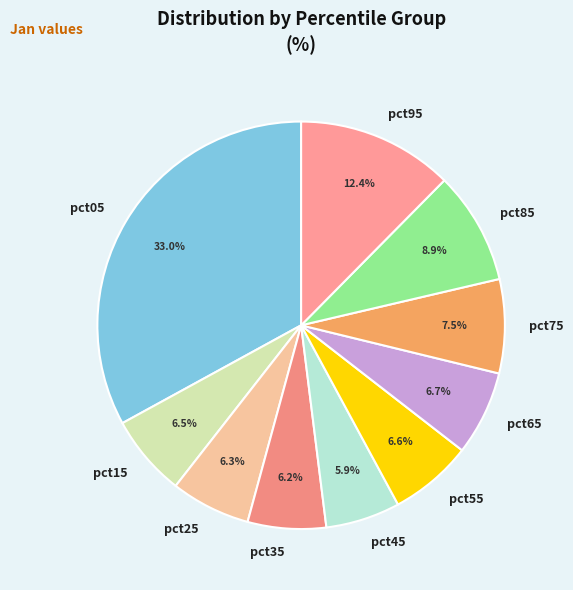

Which category has the biggest portion of the pie?

pct05